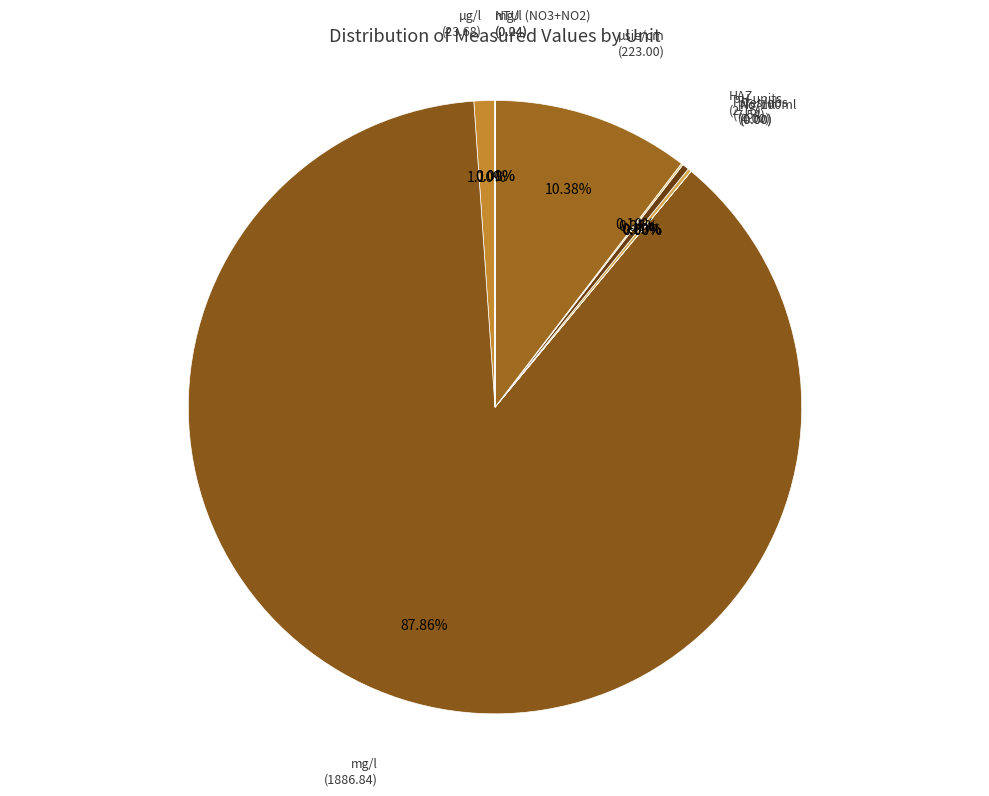

Count the number of slices in the pie.

10